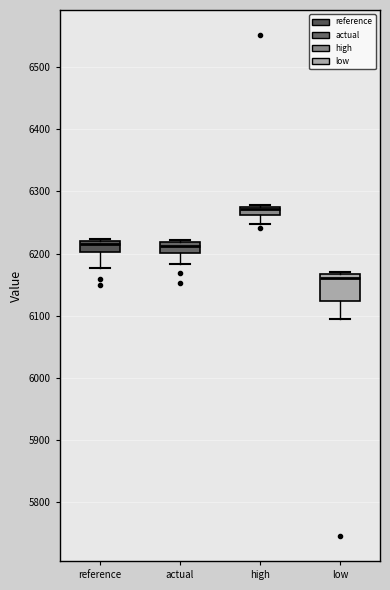

Comparing the boxes themselves (not the whiskers), which one is the tallest?

low